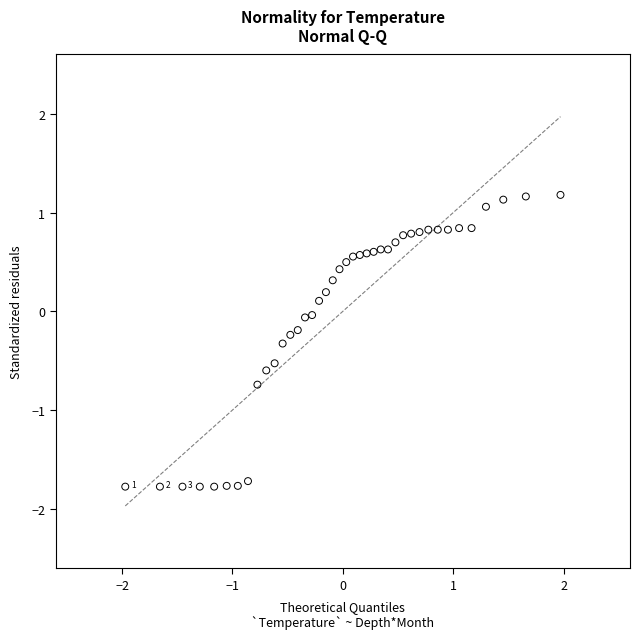

What is the range of Y values (max minus min)?

3.0